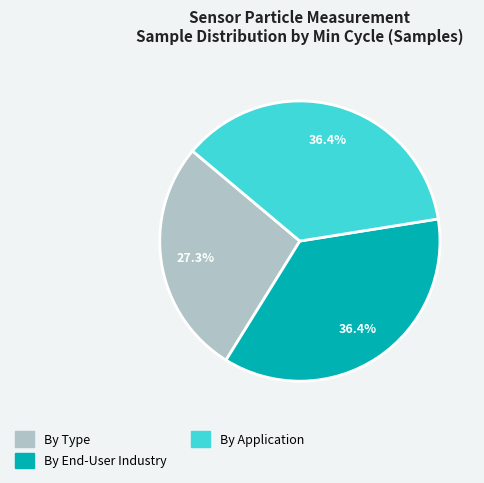

Is there a majority slice in this chart?

No